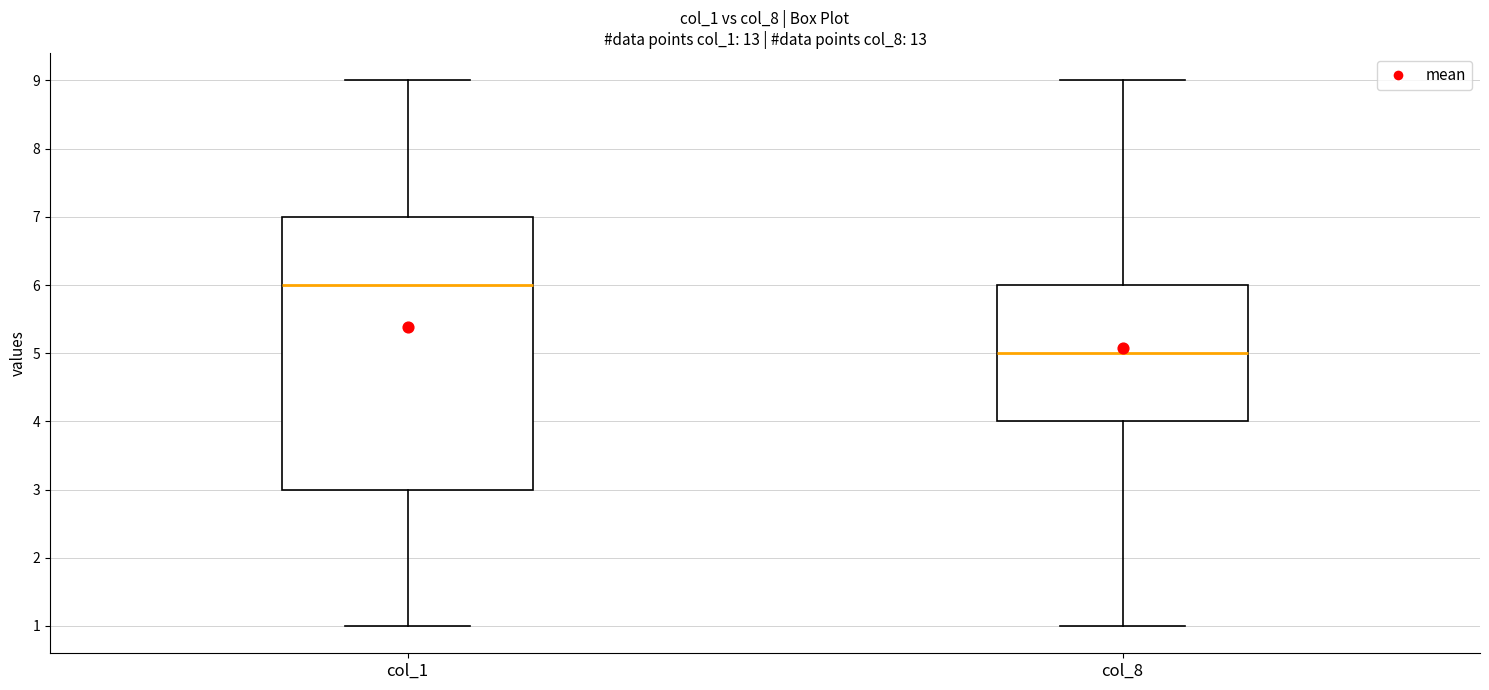

Reading left to right, read every box against the y-axis: the position of its median line, the range the box covers, and the ends of its whiskers. The values are not printed on the chart, so give them approximately, as read against the axis.

col_1: median 6, box 3 to 7, whiskers 1 to 9
col_8: median 5, box 4 to 6, whiskers 1 to 9